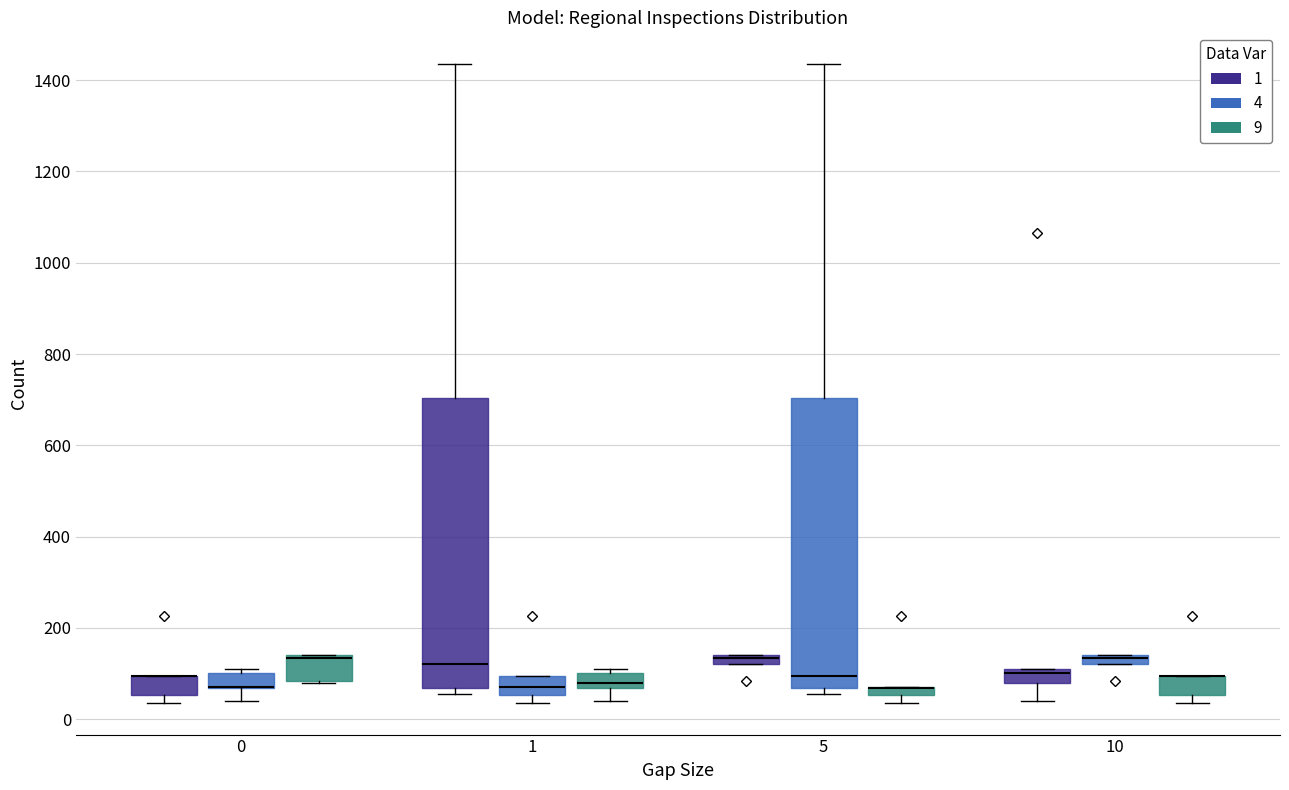

Where does the median line of the box for 1 (9) sit on the y-axis? The values are not printed on the chart, so give them approximately, as read against the axis.

80